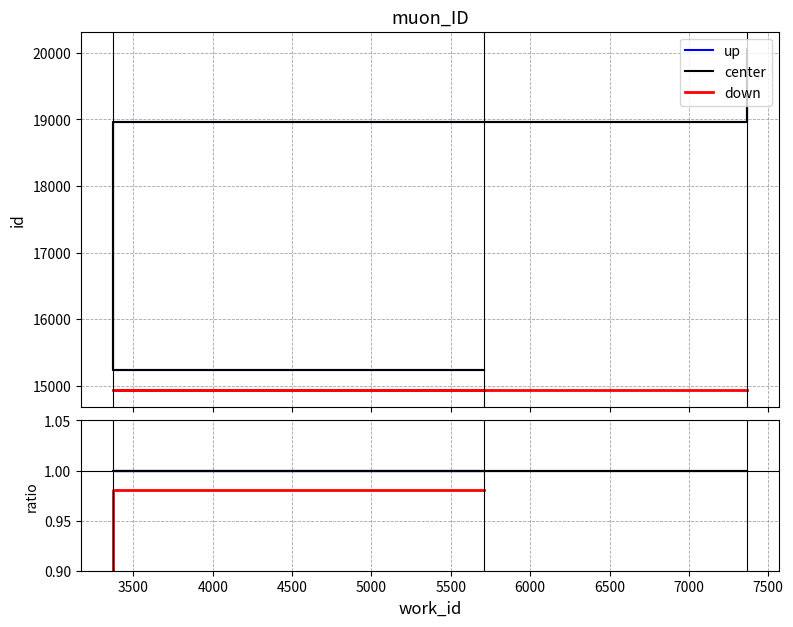

What is the lowest value of the center series?

1.0